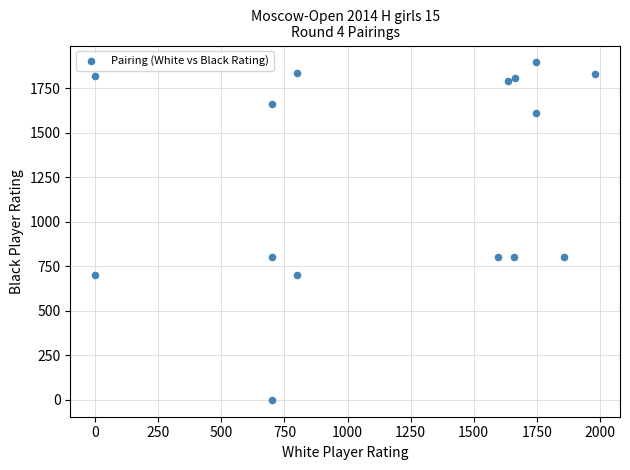

What is the range of X values (max minus min)?

1981